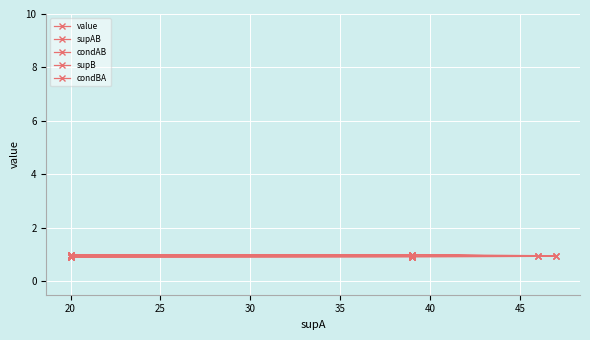

How many interior local valleys does the condBA series have?

2